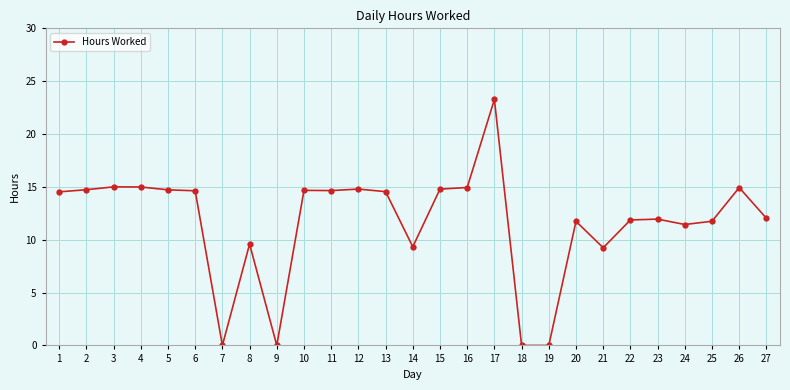

True or false: the data has more than 2 interior local peaks.

True